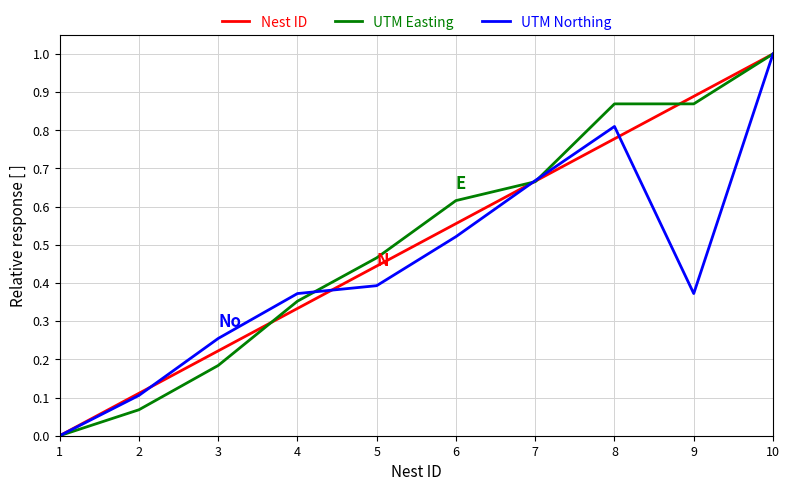

How many interior local valleys does the UTM Northing series have?

1